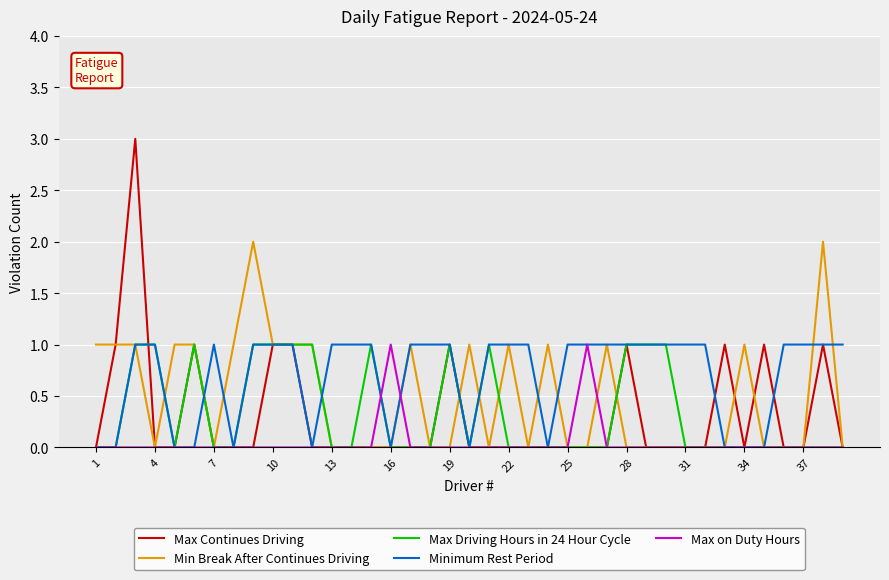

What is the greatest value displayed?

3